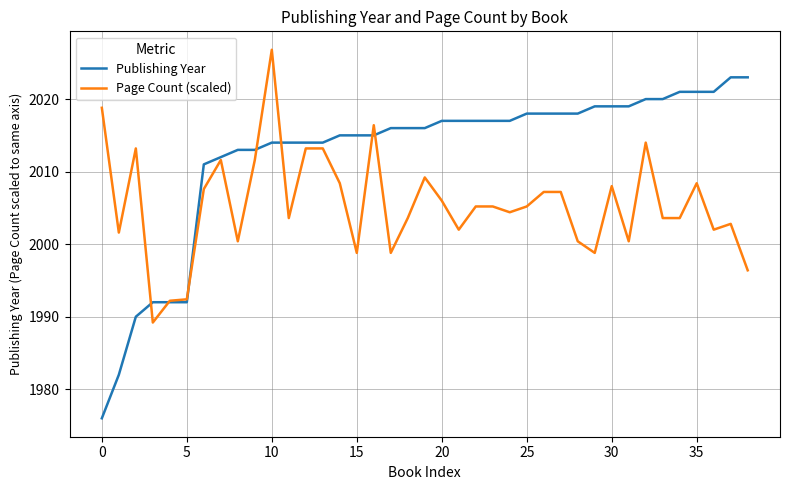

List the series in order of their peak value, highest first.

Page Count (scaled), Publishing Year